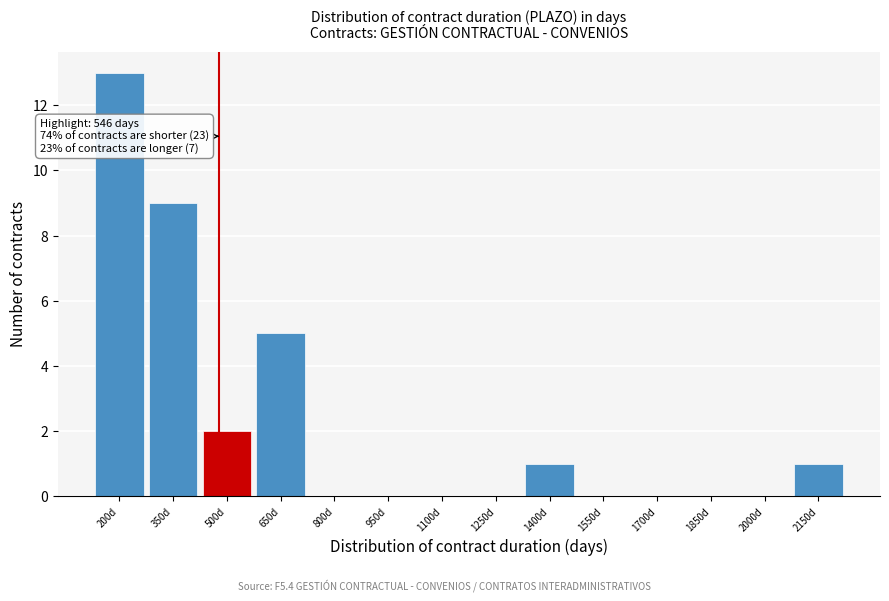

Reading left to right, list all the values displayed in this chart.

200d=13	350d=9	500d=2	650d=5	800d=0	950d=0	1100d=0	1250d=0	1400d=1	1550d=0	1700d=0	1850d=0	2000d=0	2150d=1